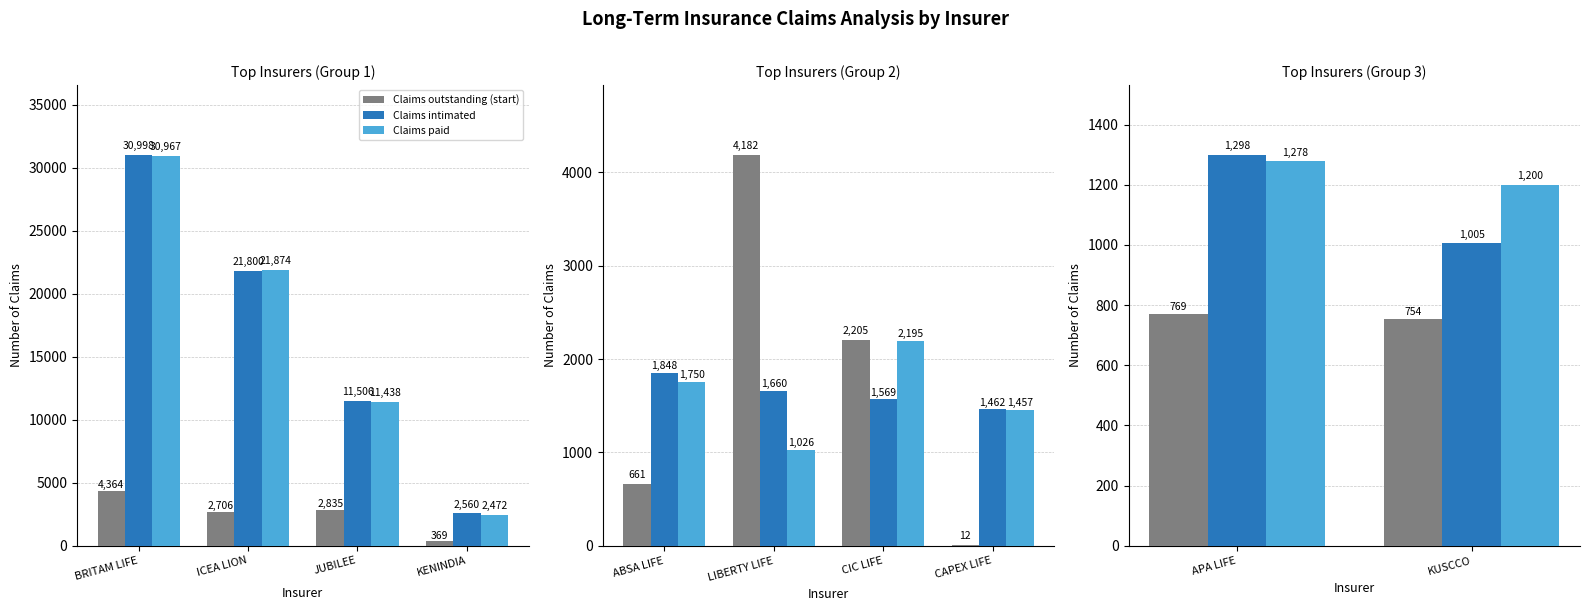

How many Claims outstanding (start) values are between 754 and 769?

2